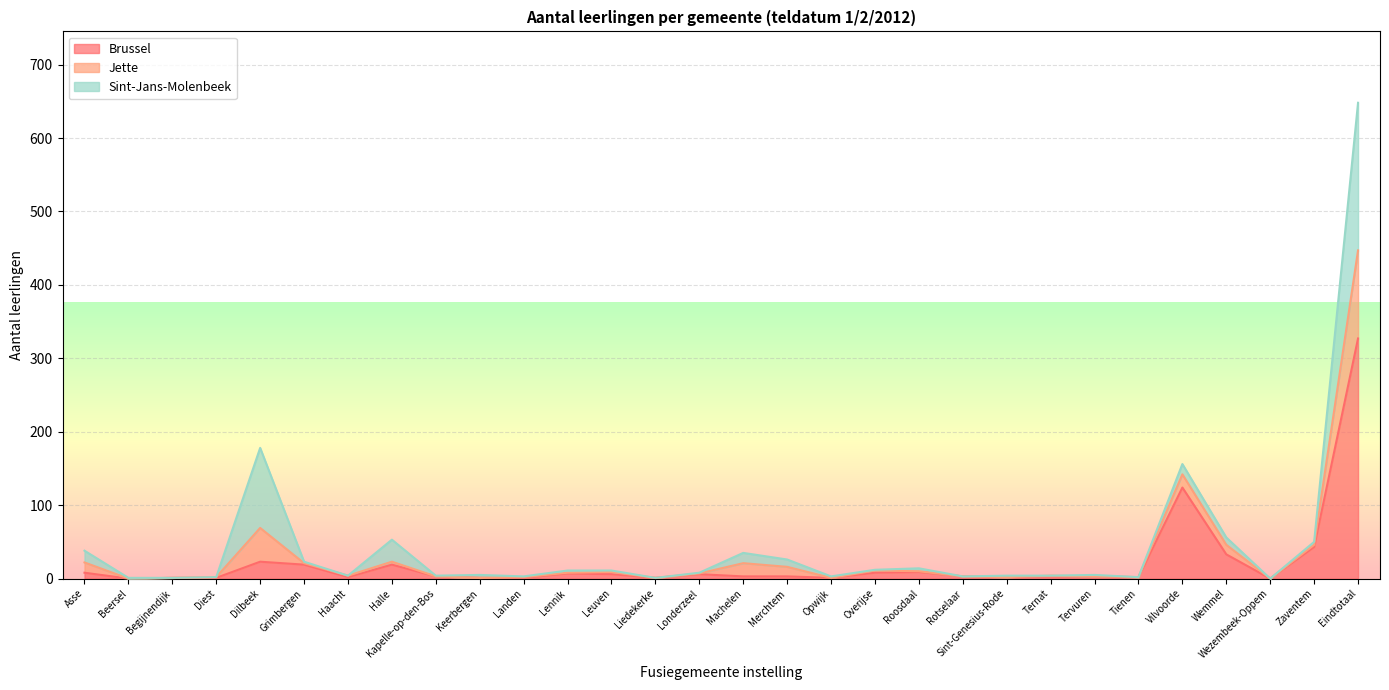

True or false: Jette has more than 2 points higher than both neighbors.

True